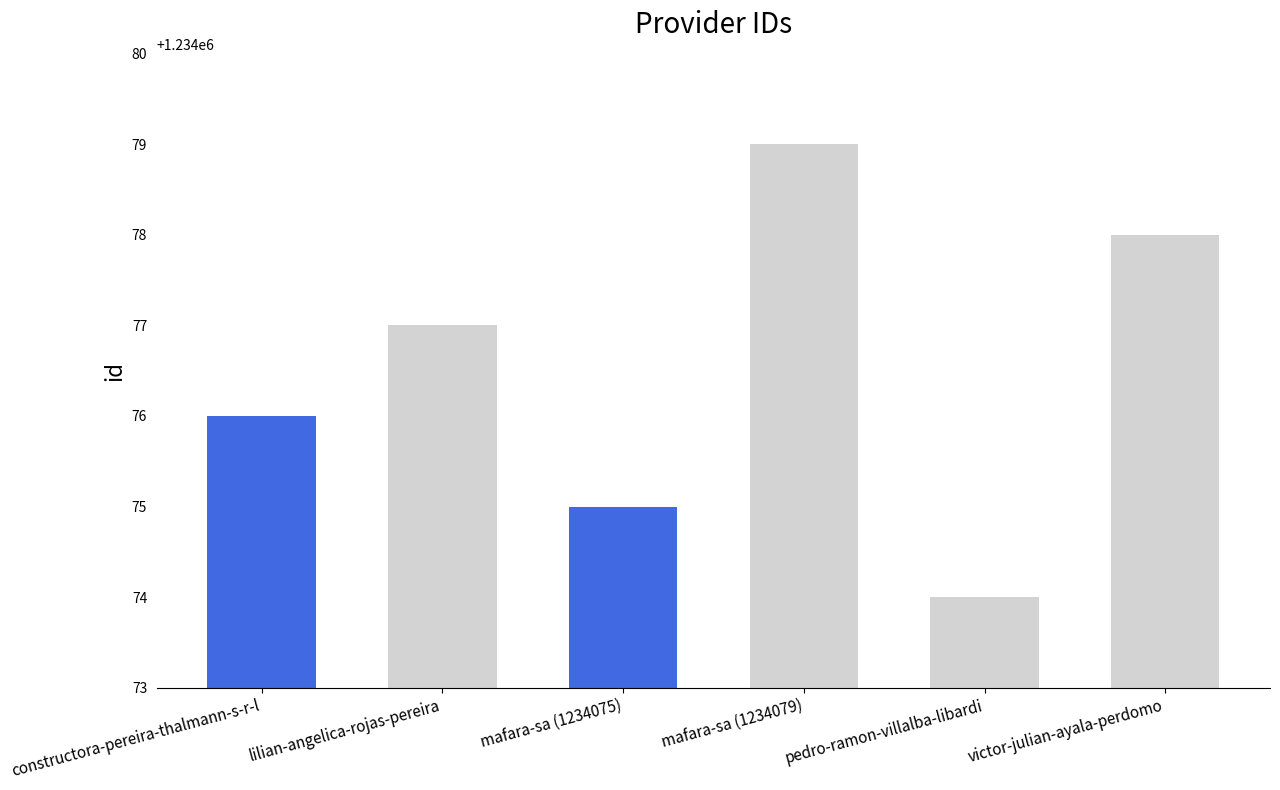

Reading left to right, what are all the values shown in this chart?

constructora-pereira-thalmann-s-r-l=1234076	lilian-angelica-rojas-pereira=1234077	mafara-sa (1234075)=1234075	mafara-sa (1234079)=1234079	pedro-ramon-villalba-libardi=1234074	victor-julian-ayala-perdomo=1234078